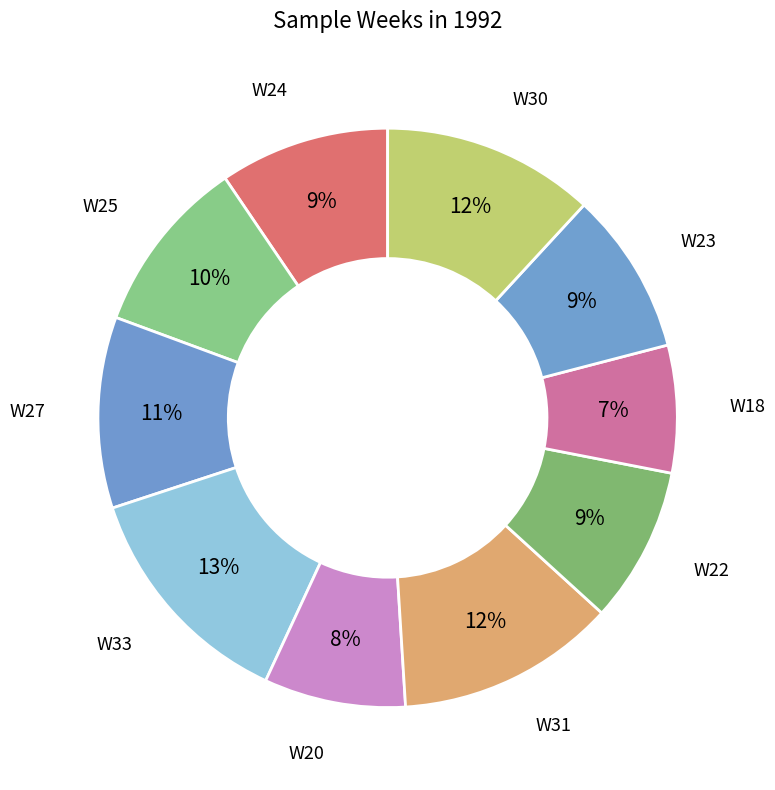

Do W23 and W33 together represent more than half of the pie?

No